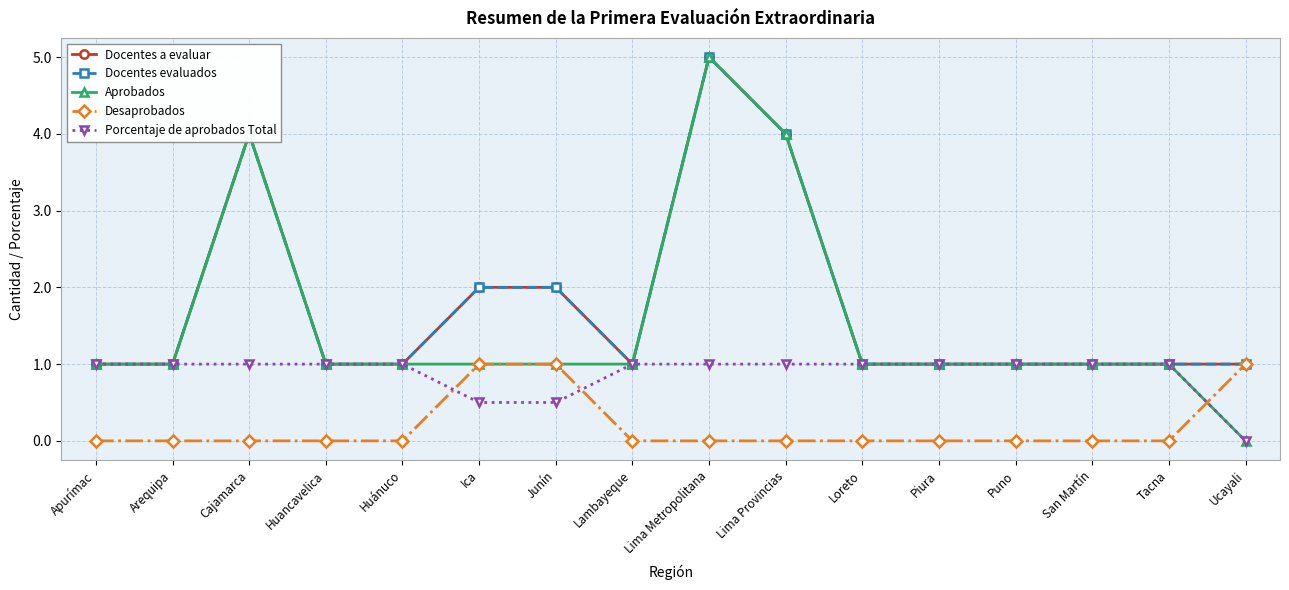

True or false: Desaprobados has more than 1 interior local peaks.

False